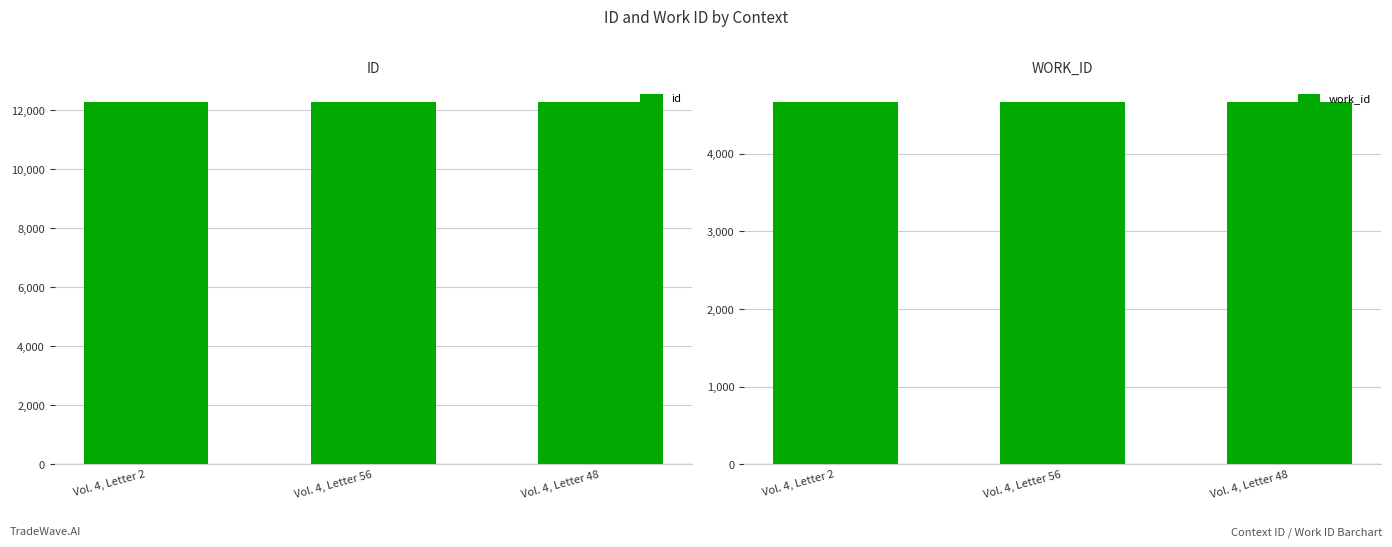

Is it true that id equals 3229 at Vol. 4, Letter 56?

False